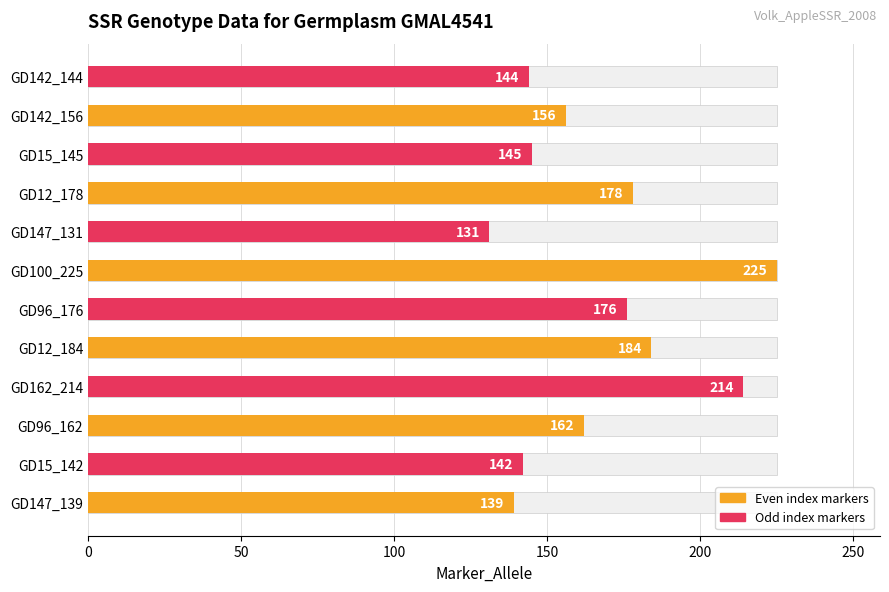

How many bars are there in total?

12